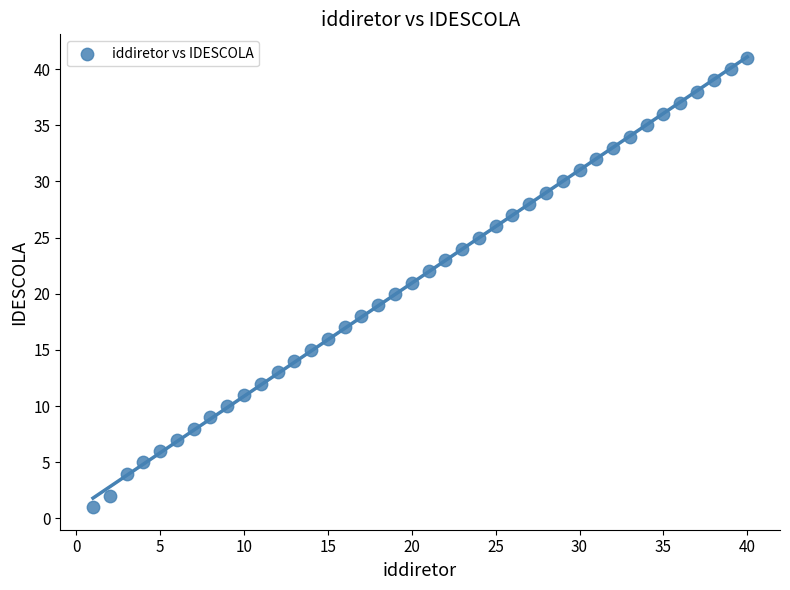

What is the range of X values (max minus min)?

39